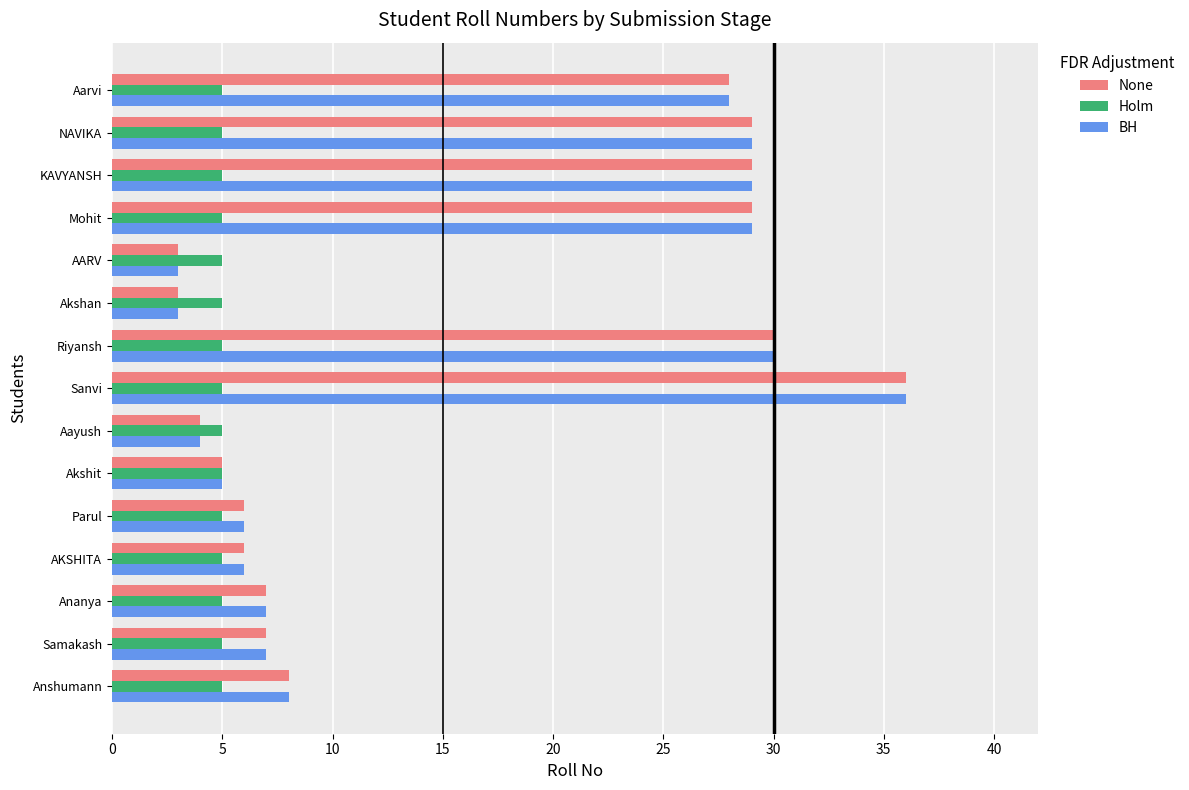

What is the maximum value for Holm?

5